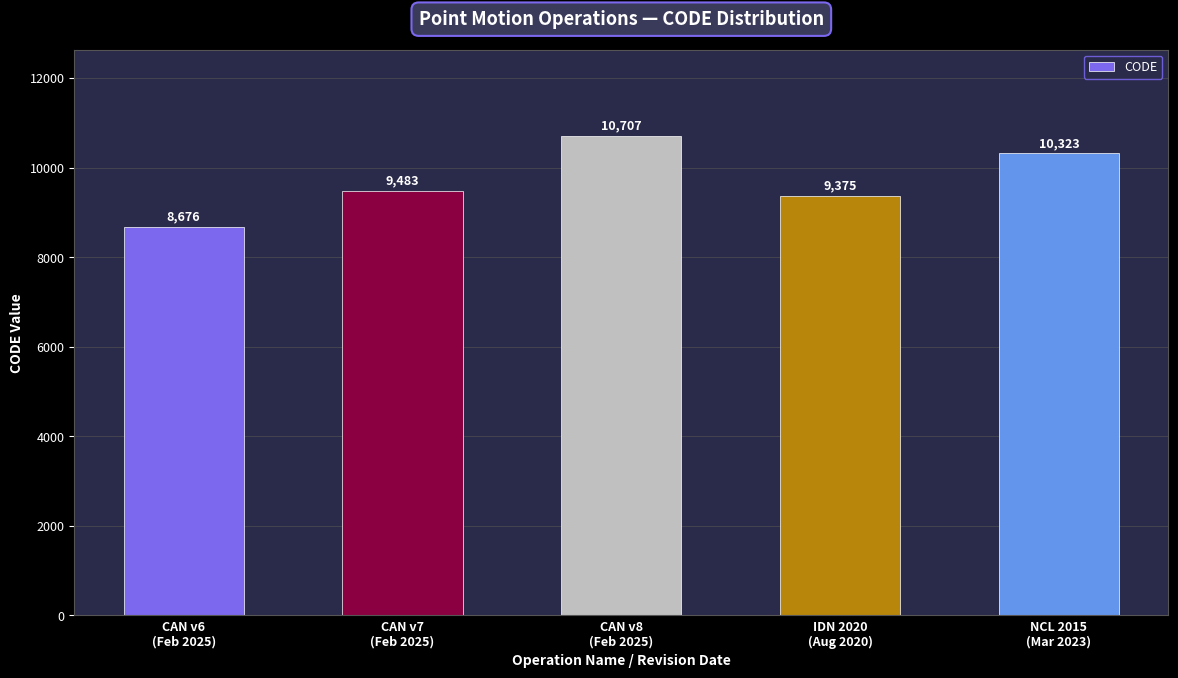

List the labels in order of value, largest first.

CAN v8
(Feb 2025), NCL 2015
(Mar 2023), CAN v7
(Feb 2025), IDN 2020
(Aug 2020), CAN v6
(Feb 2025)